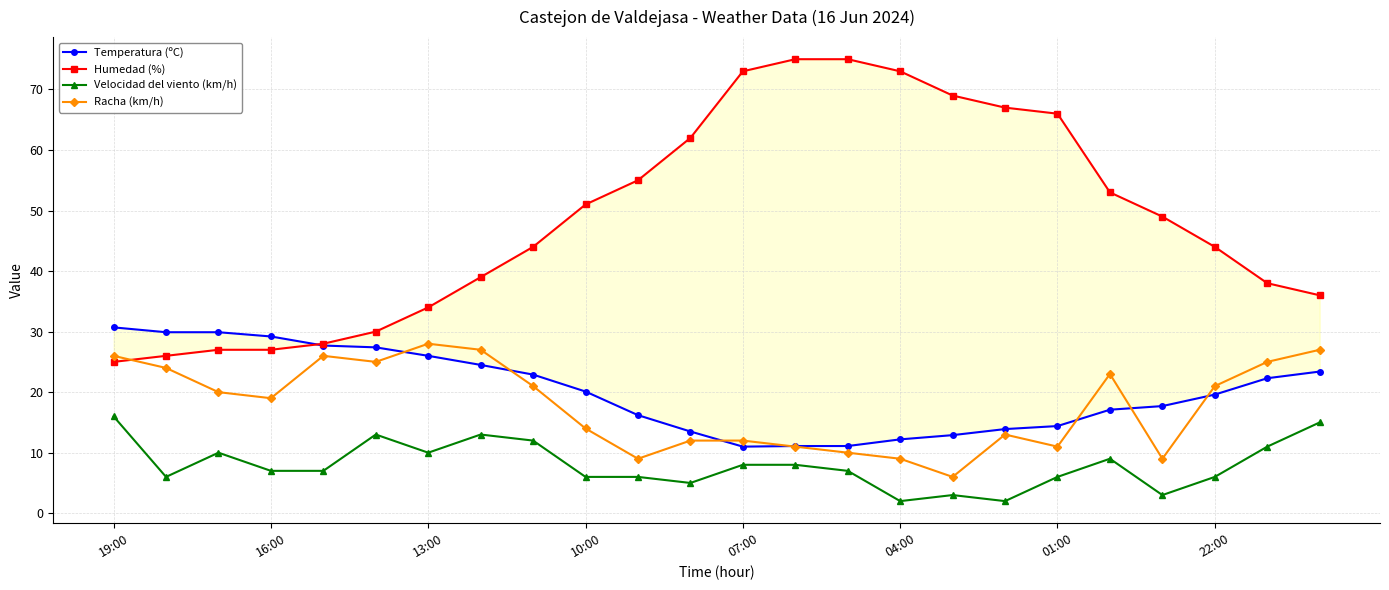

True or false: Velocidad del viento (km/h) and Temperatura (ºC) cross at least once.

False